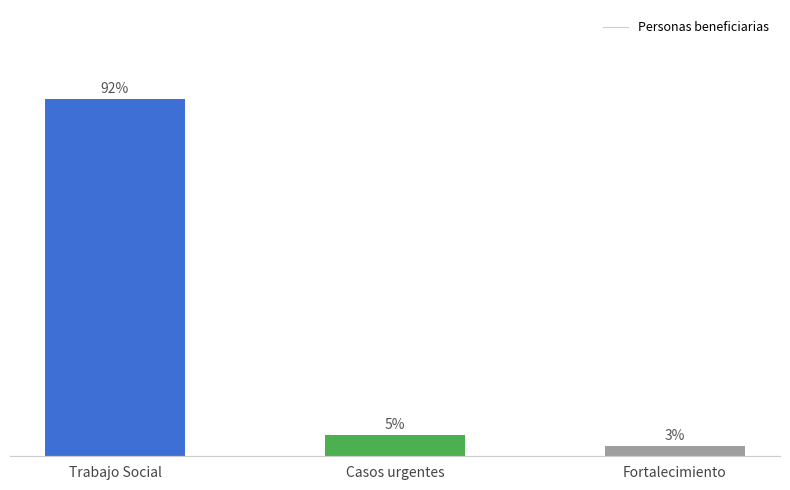

Are the bars horizontal?

No